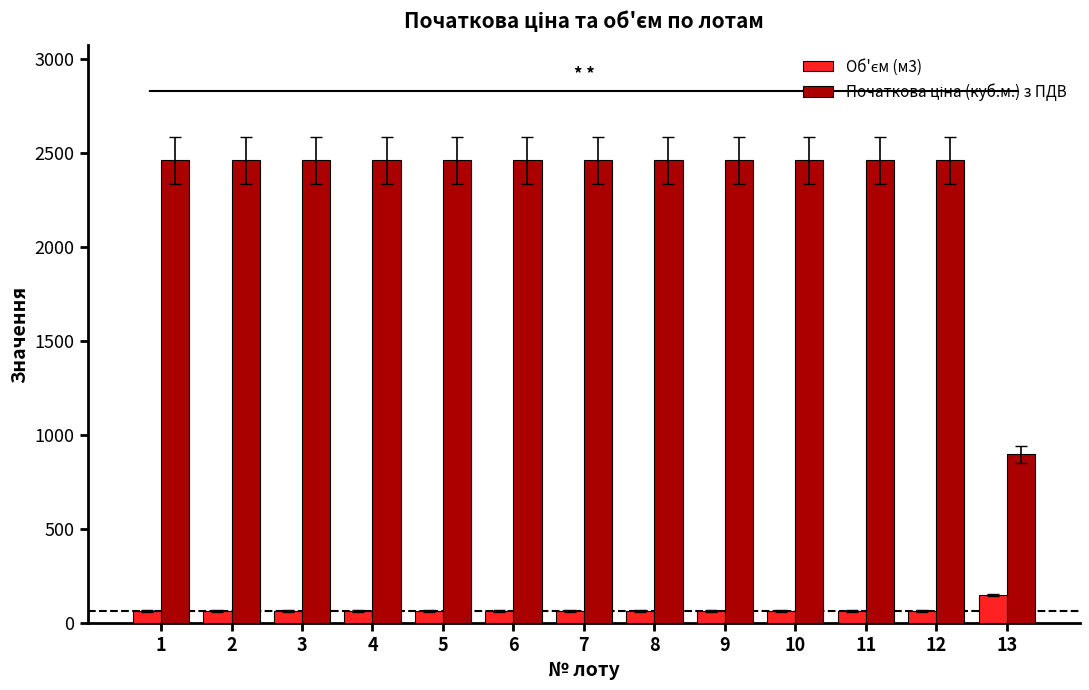

What is the spread (max minus min) of values at 1?

2397